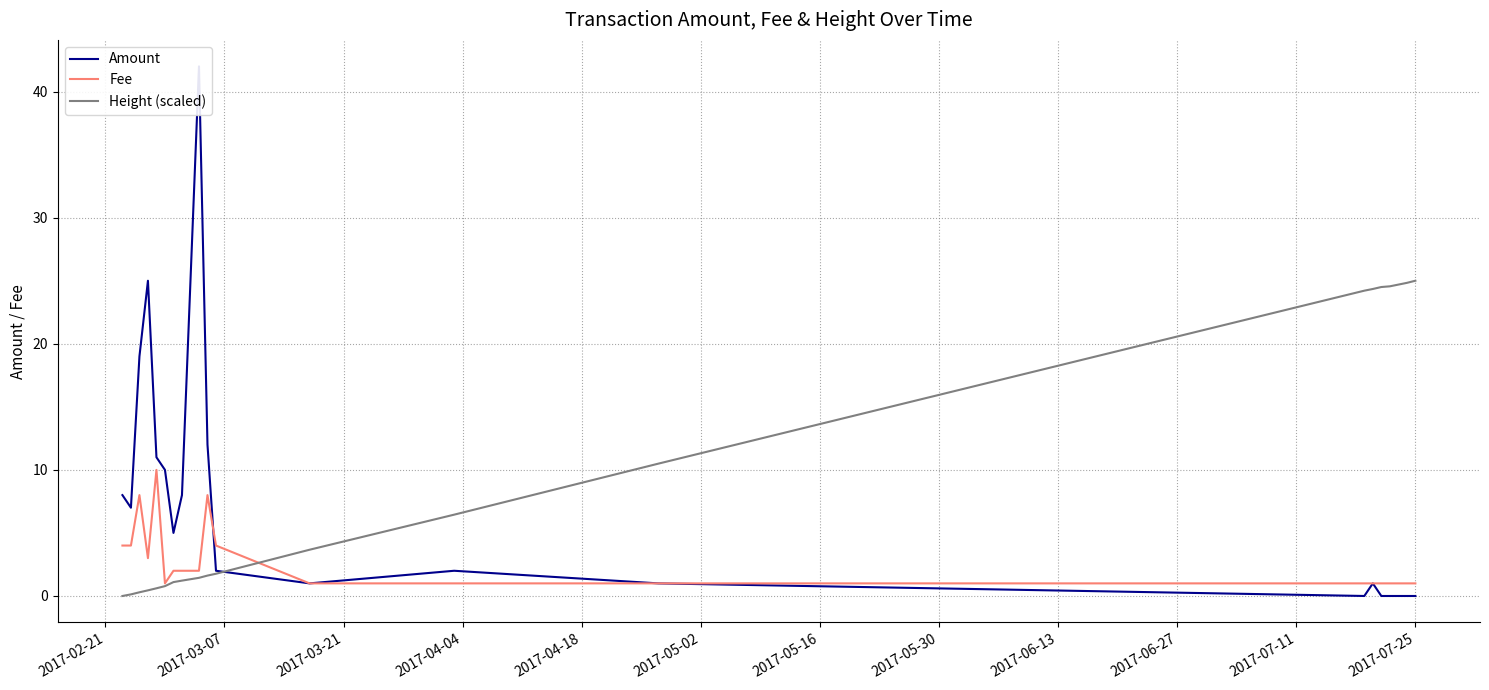

What is the maximum value for Height (scaled)?

25.0